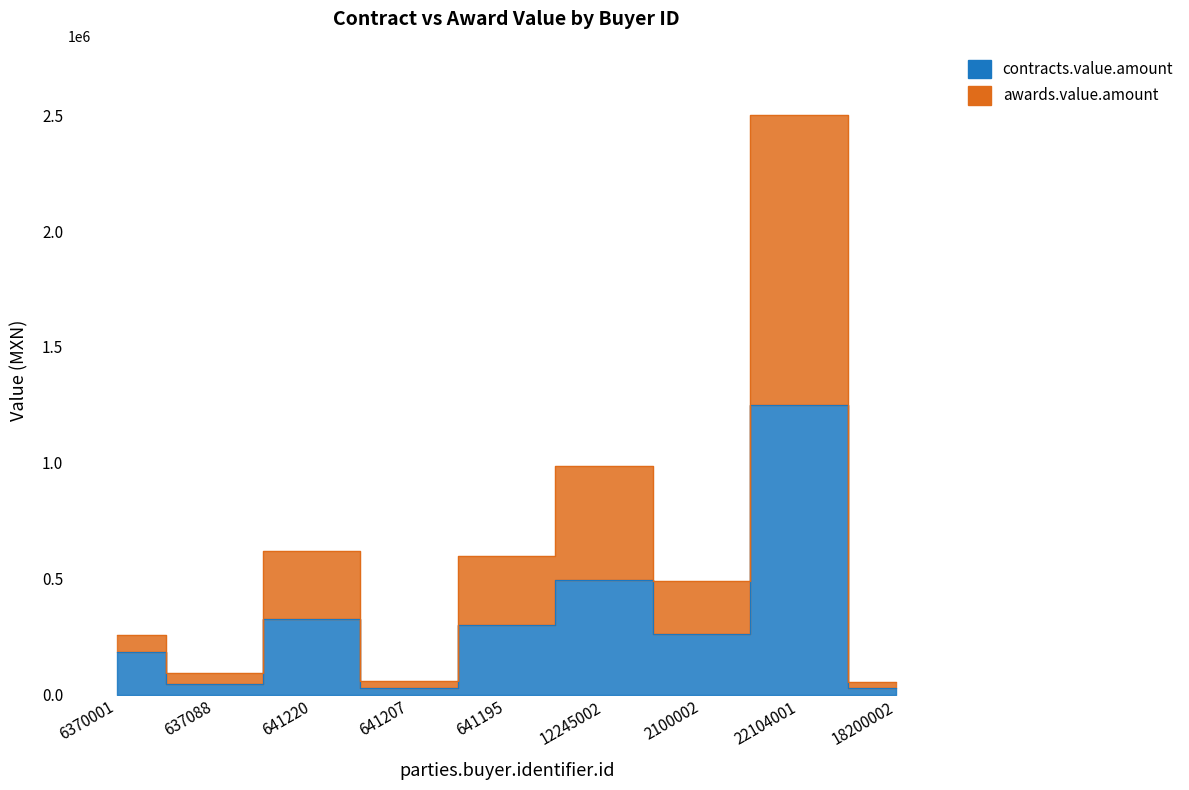

What is the difference between the highest and lowest values at 2100002?

228487.1